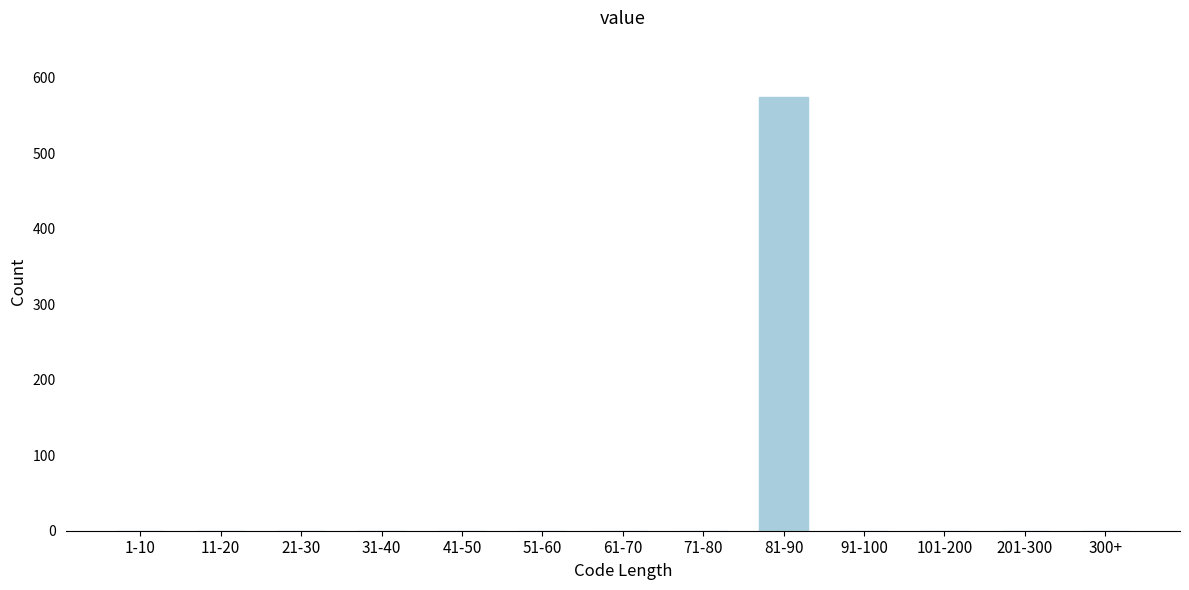

Reading left to right, list all the values displayed in this chart.

1-10=0	11-20=0	21-30=0	31-40=0	41-50=0	51-60=0	61-70=0	71-80=0	81-90=574	91-100=0	101-200=0	201-300=0	300+=0